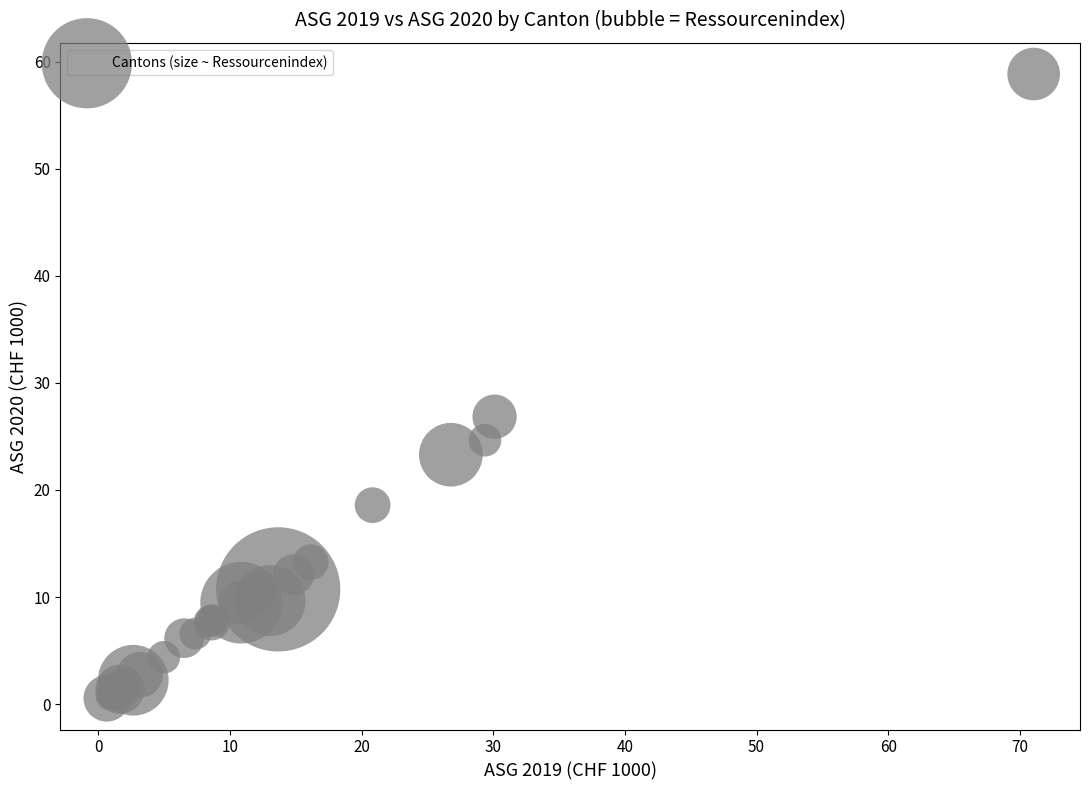

What Y value in the scatter plot is closest to 29?

26.8